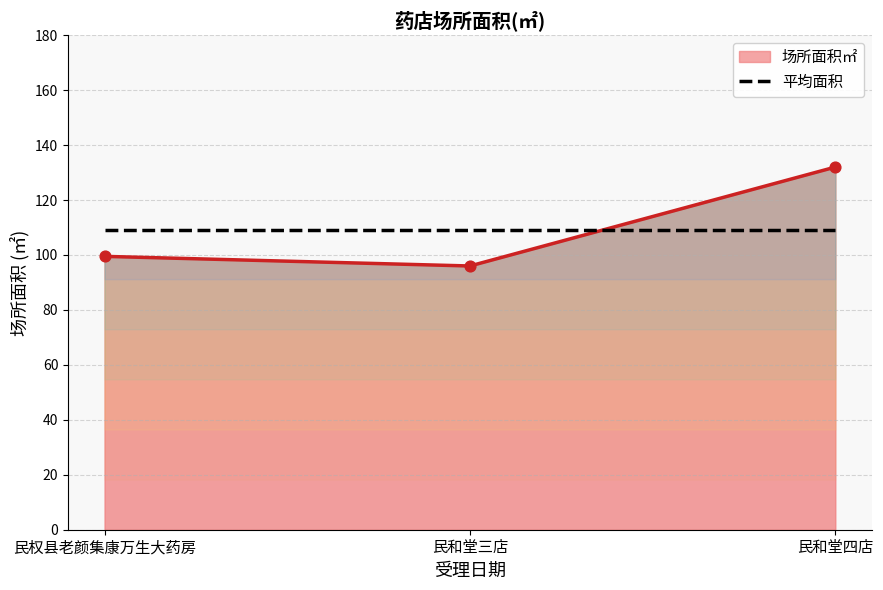

Which series has the largest range (max minus min)?

场所面积㎡